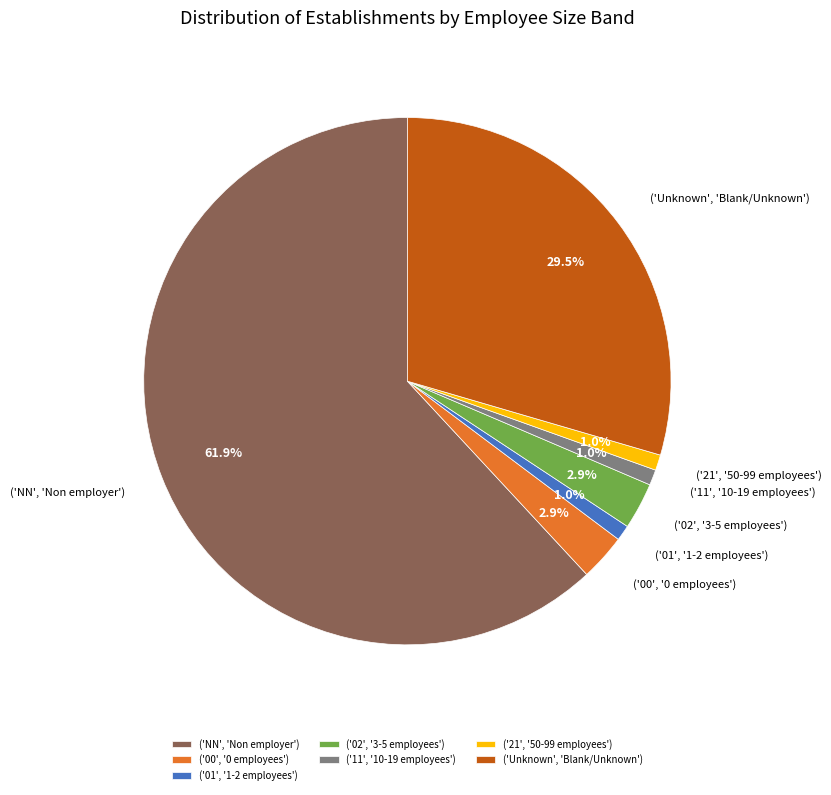

Which category accounts for the majority?

('NN', 'Non employer')